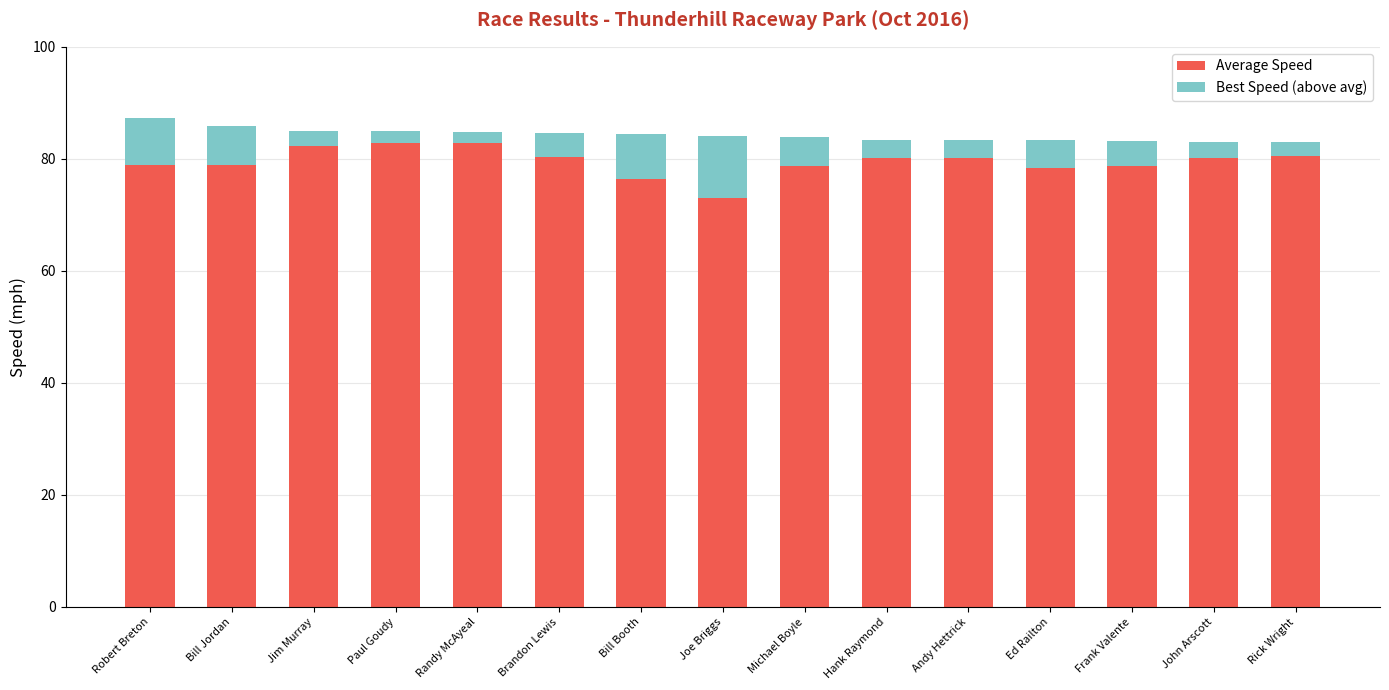

What is the total value across all series at Paul Goudy?

84.9